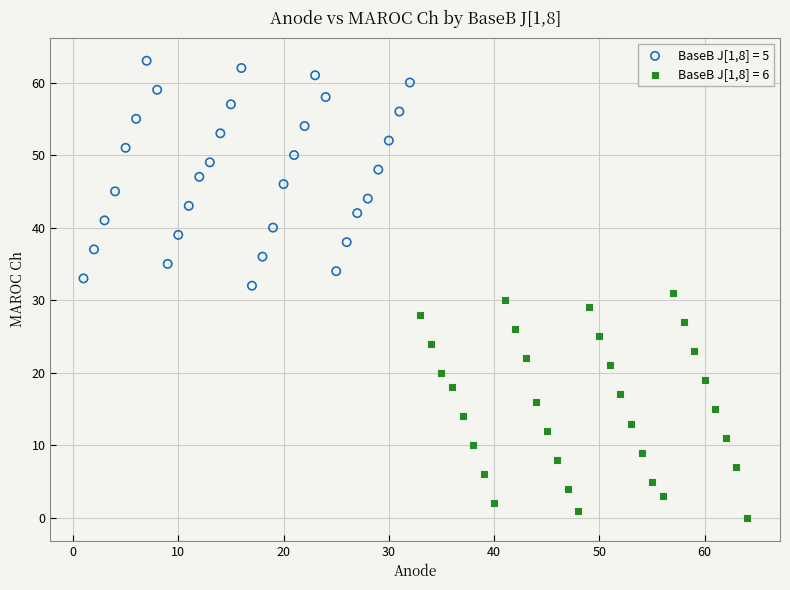

Which series contains the lowest Y value?

BaseB J[1,8] = 6